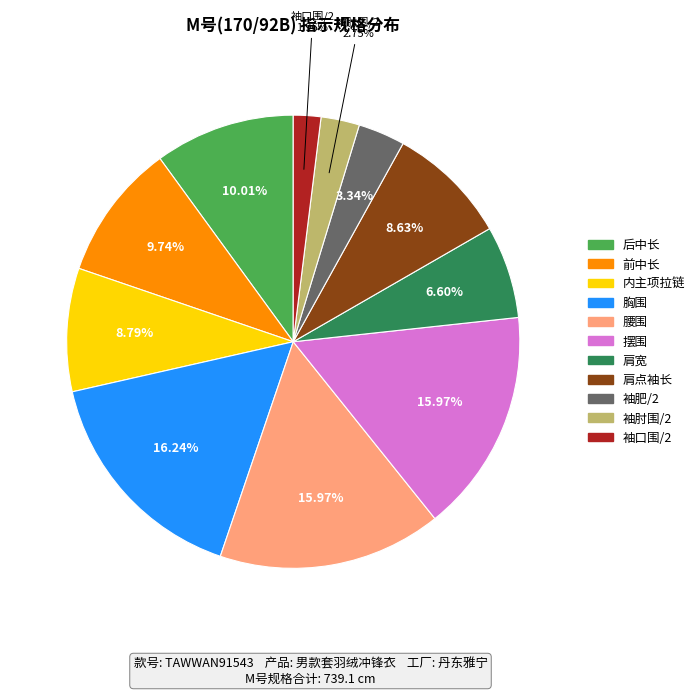

Is there any slice that represents more than half of the pie?

No